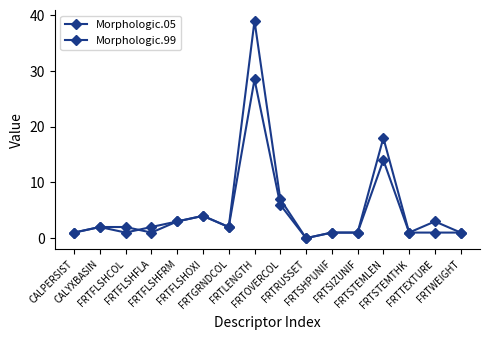

Between FRTGRNDCOL and FRTOVERCOL, which series saw the biggest shift?

Morphologic.99